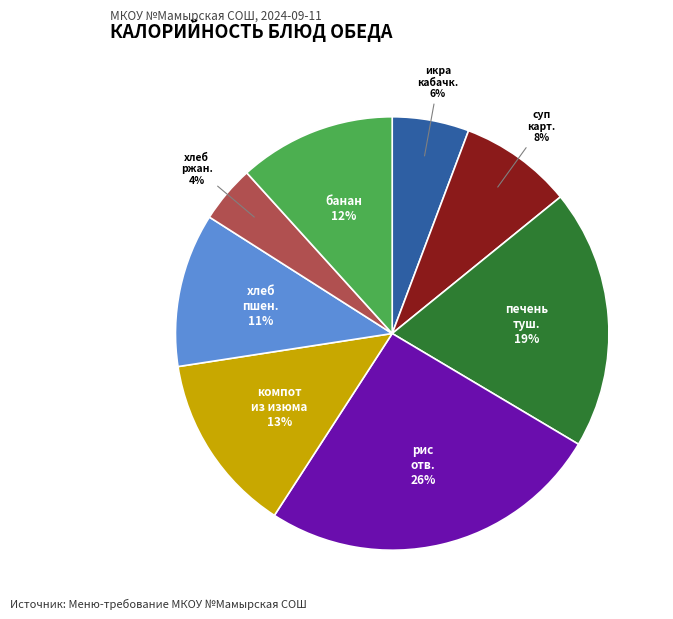

Does any single category account for the majority?

No